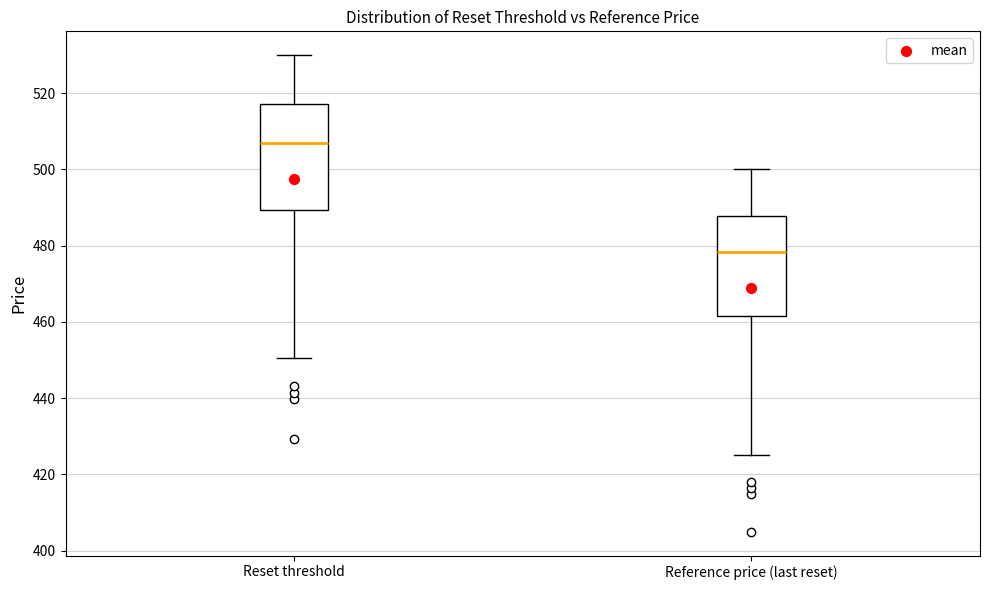

Reading left to right, transcribe this box plot: for each box, give where its median line is, the range the box spans, and where its two whiskers end, as read against the y-axis. The values are not printed on the chart, so give them approximately, as read against the axis.

Reset threshold: median 508, box 490 to 518, whiskers 450 to 530
Reference price (last reset): median 478, box 462 to 488, whiskers 424 to 500